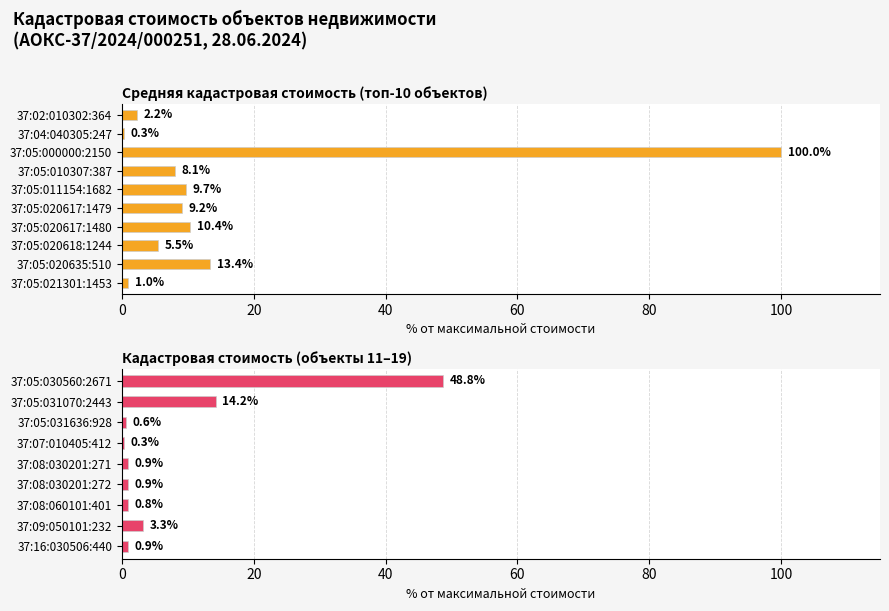

True or false: the data shows 0.4 at 60.

False